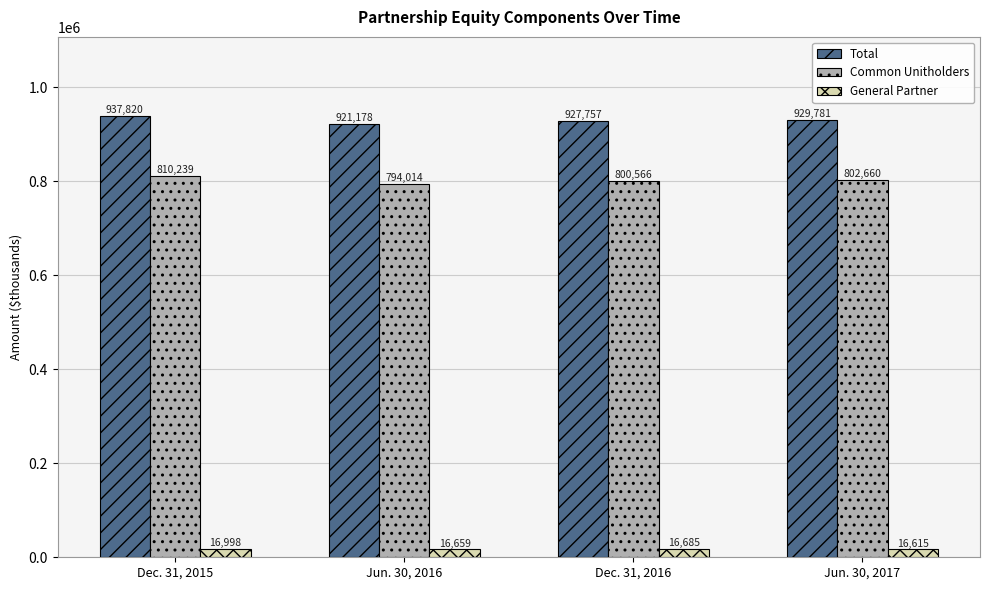

Which category has the highest value in the General Partner series?

Dec. 31, 2015